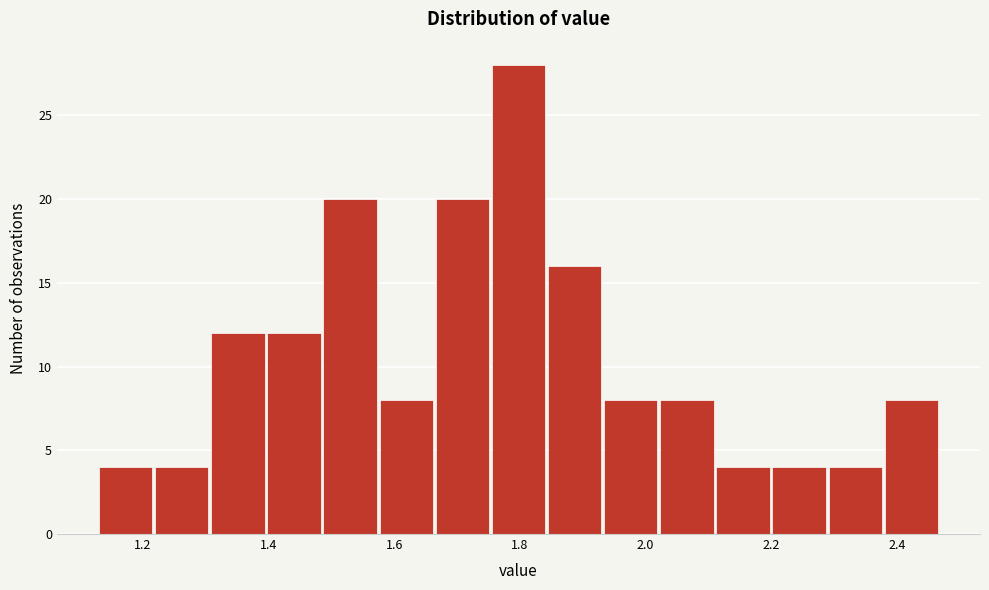

What is the height of the bar covering 2.38 to 2.48 on the x-axis? Neither the bar edges nor the heights are printed on the chart, so give them approximately, as read against the axes.

8